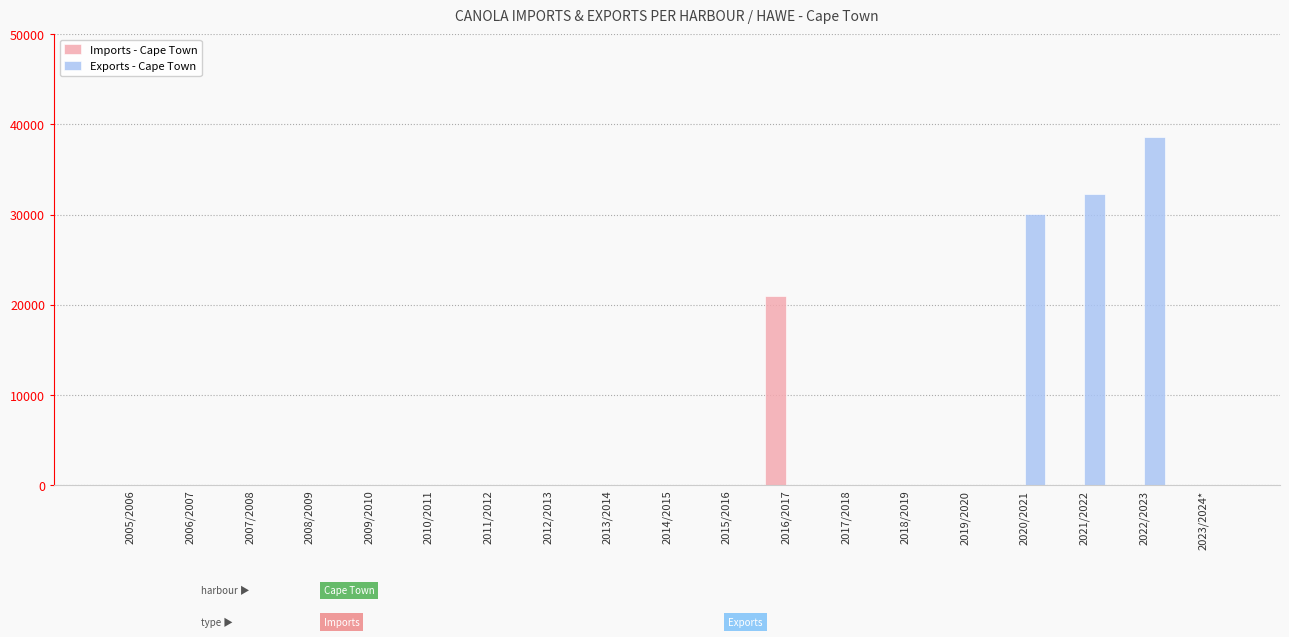

Which series has the largest total across all categories?

Exports - Cape Town